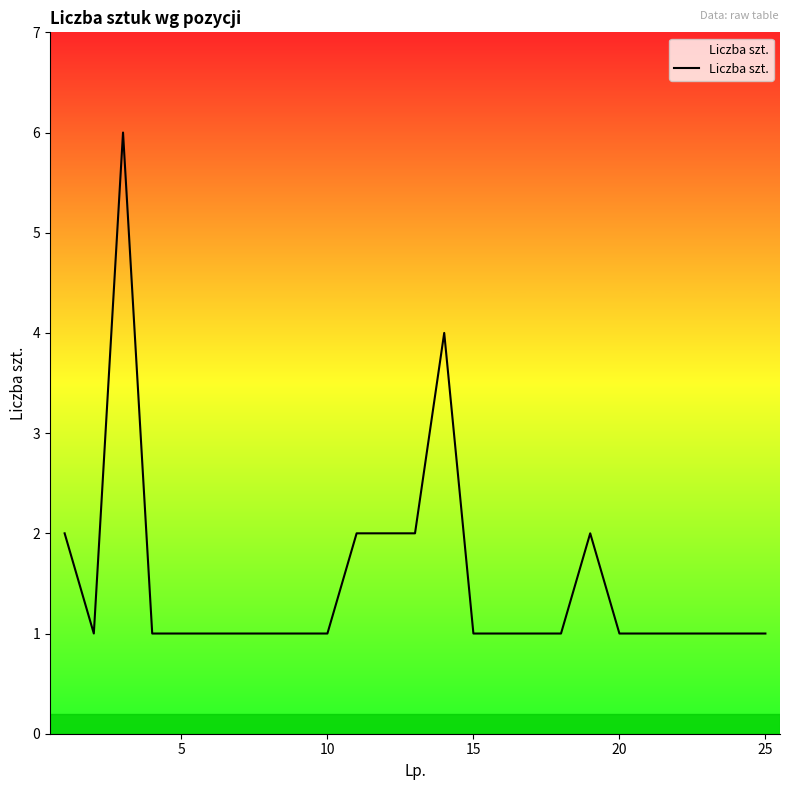

What is the difference between the maximum and minimum values?

5